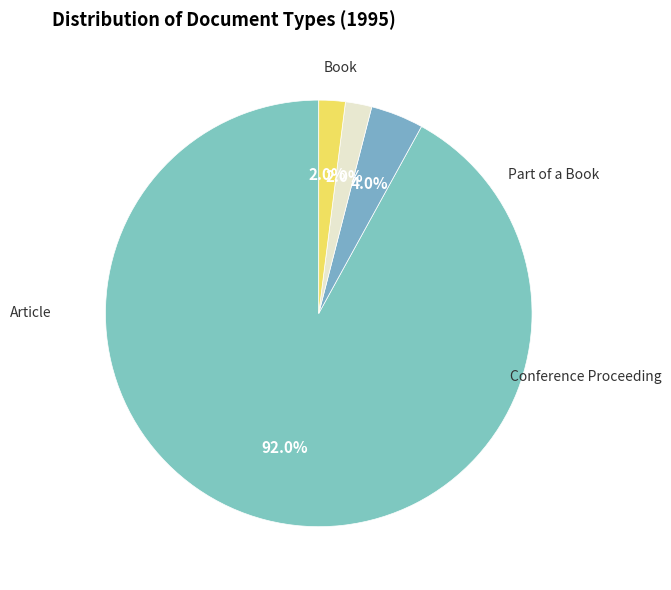

Is it true that Book is 2% of the pie?

True